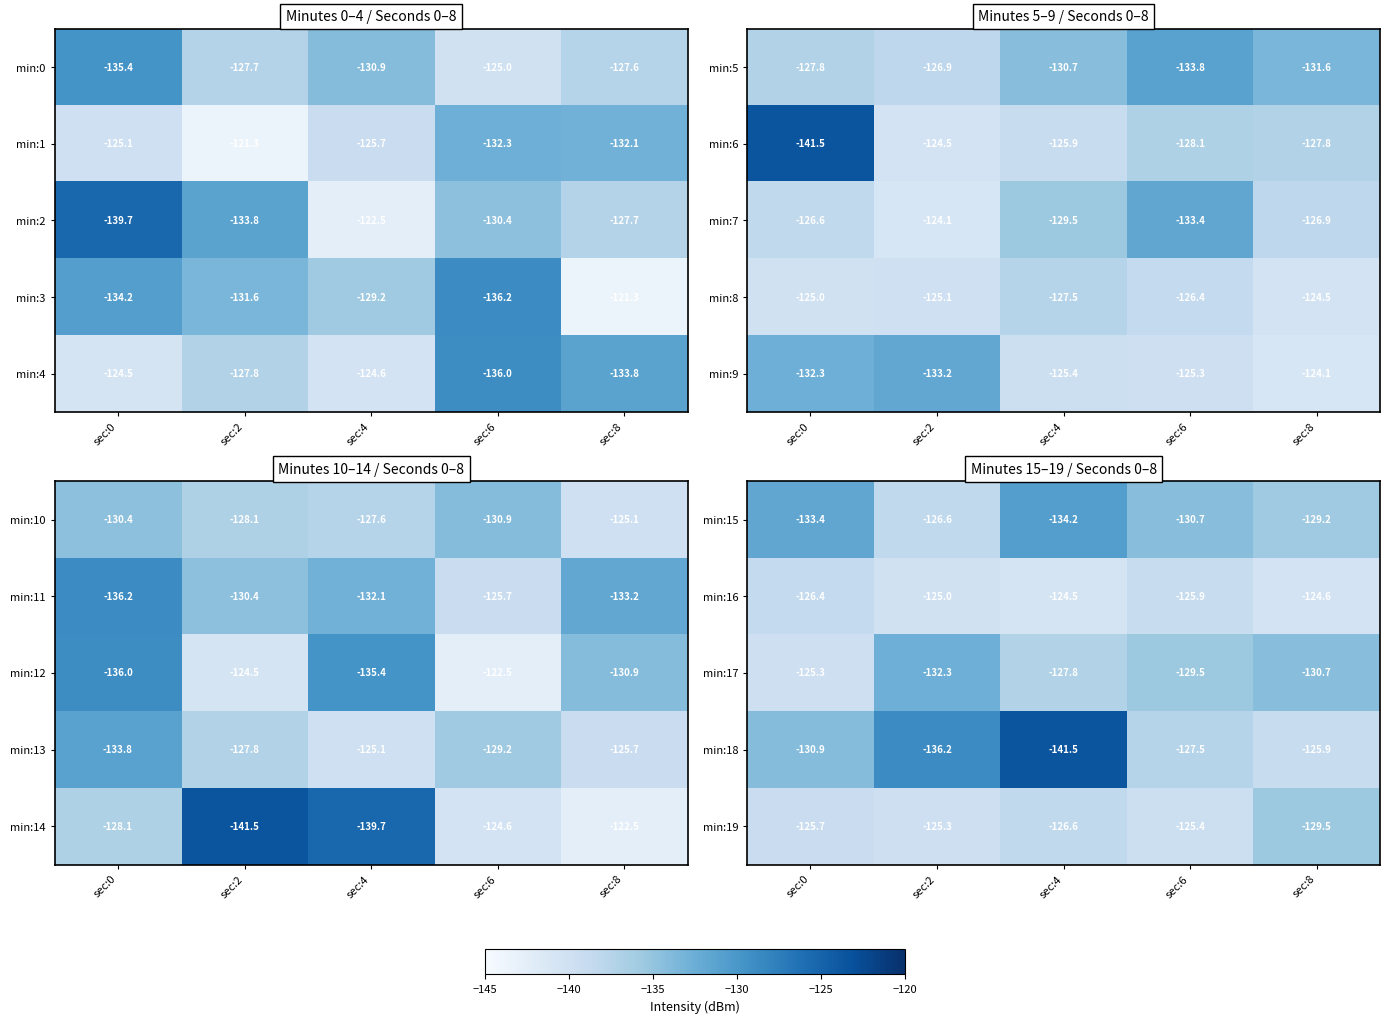

List the labels in order of min:16 value, smallest first.

sec:0, sec:6, sec:2, sec:8, sec:4